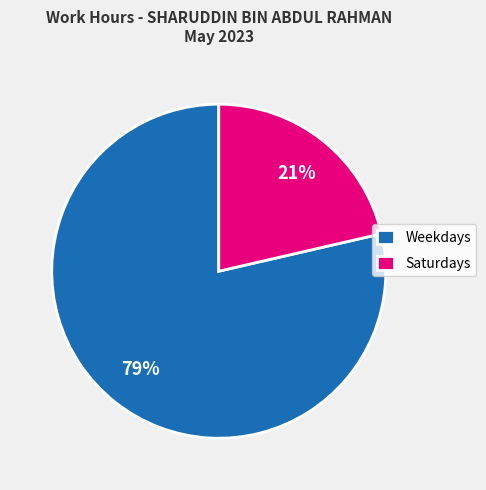

What is the largest slice in the pie chart?

Weekdays